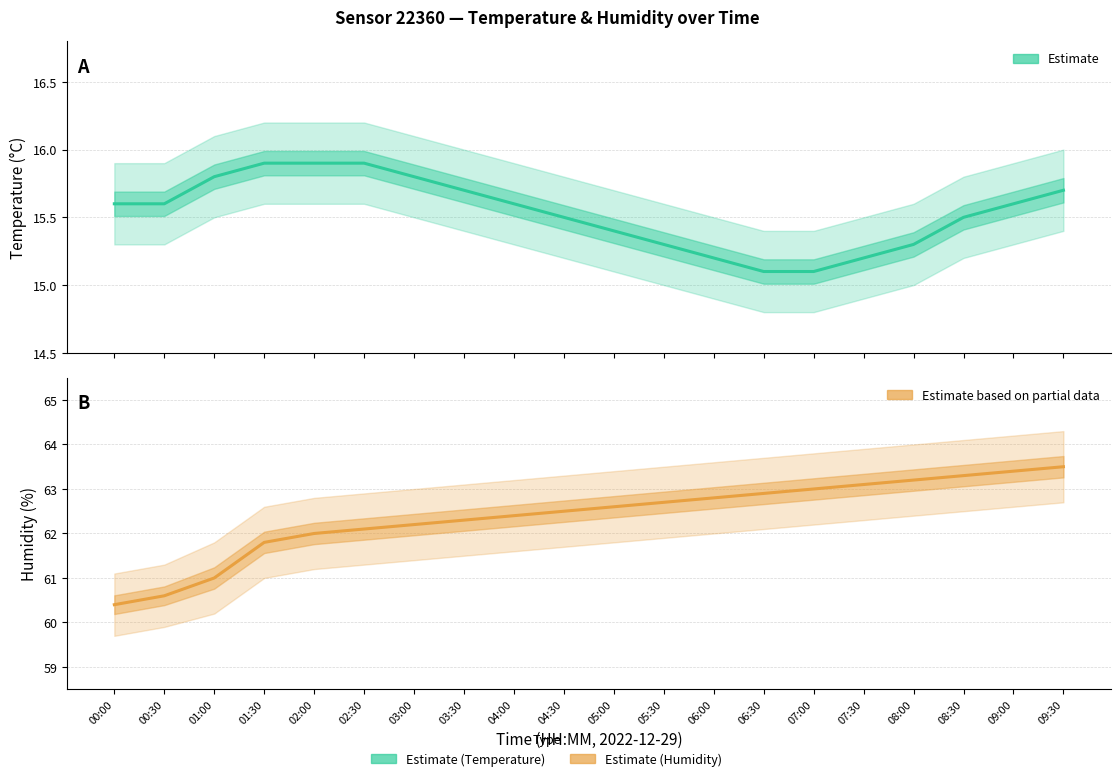

Is it true that Estimate equals 15.6 at 09:00?

True